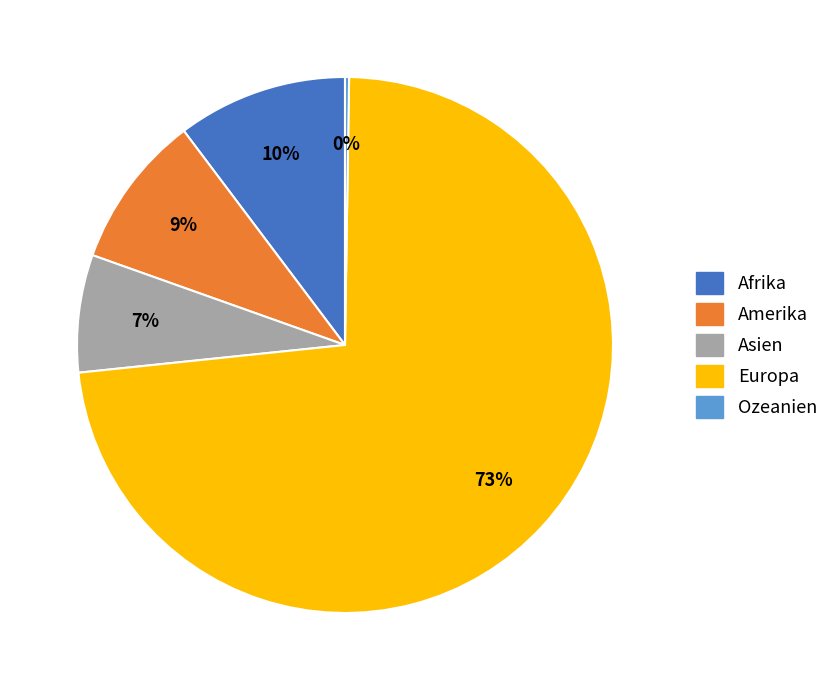

Which slice represents more than half of the pie?

Europa